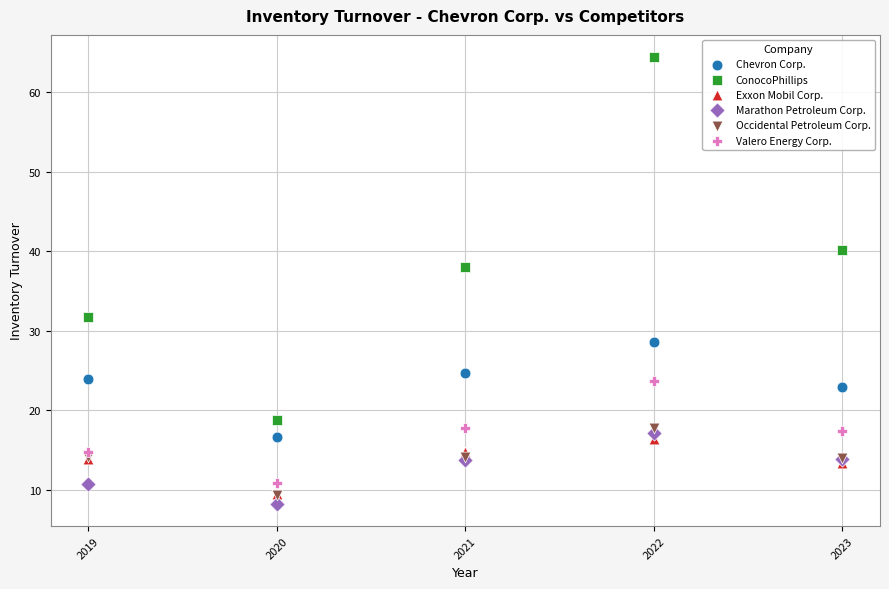

Which series has the largest Y range (max minus min)?

ConocoPhillips